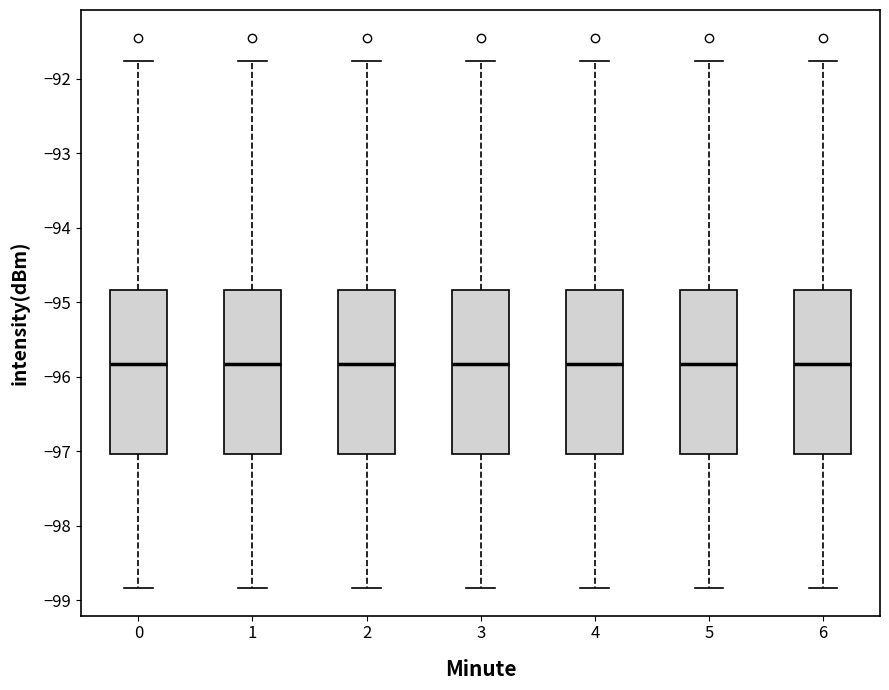

Reading left to right, transcribe this box plot: for each box, give where its median line is, the range the box spans, and where its two whiskers end, as read against the y-axis. The values are not printed on the chart, so give them approximately, as read against the axis.

0: median -95.8, box -97.0 to -94.8, whiskers -98.8 to -91.8
1: median -95.8, box -97.0 to -94.8, whiskers -98.8 to -91.8
2: median -95.8, box -97.0 to -94.8, whiskers -98.8 to -91.8
3: median -95.8, box -97.0 to -94.8, whiskers -98.8 to -91.8
4: median -95.8, box -97.0 to -94.8, whiskers -98.8 to -91.8
5: median -95.8, box -97.0 to -94.8, whiskers -98.8 to -91.8
6: median -95.8, box -97.0 to -94.8, whiskers -98.8 to -91.8